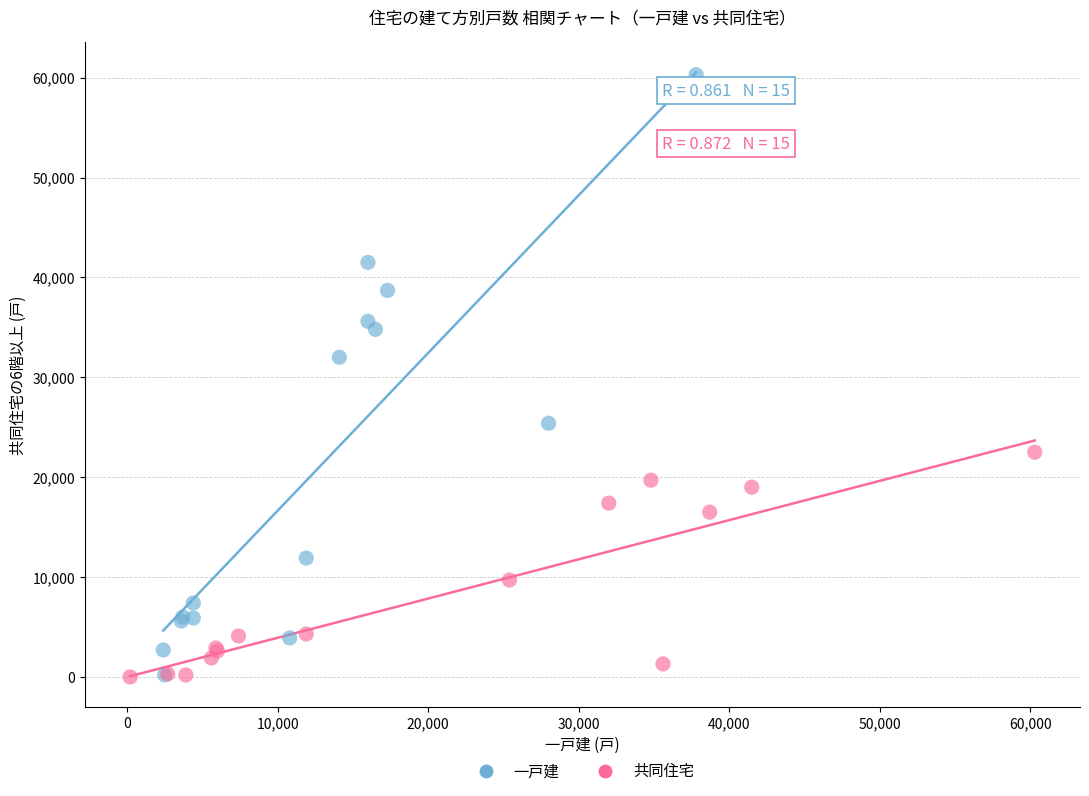

Which series contains the highest Y value?

一戸建